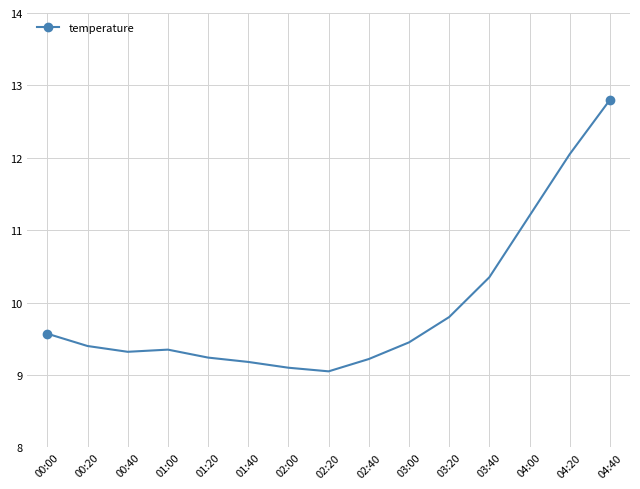

At which label is the value closest to 10?

03:20